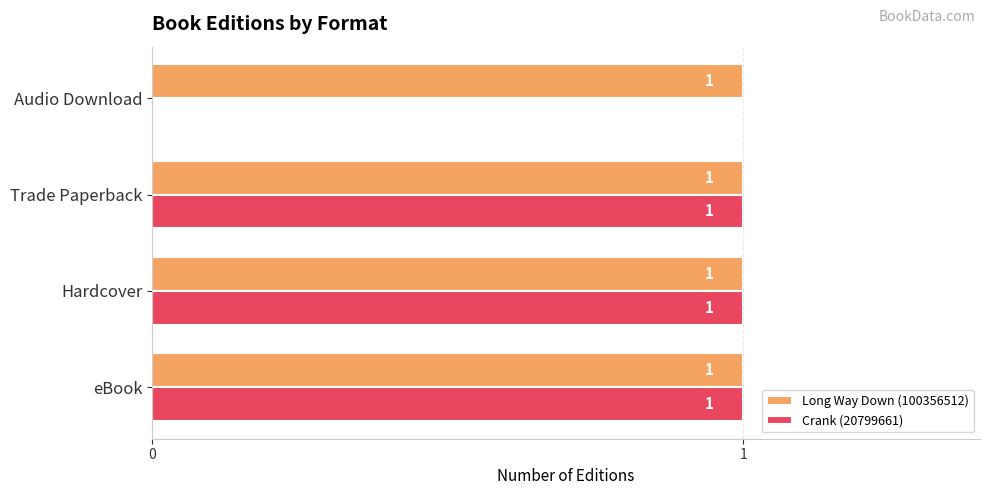

What are all the series names shown in the legend?

Long Way Down (100356512), Crank (20799661)